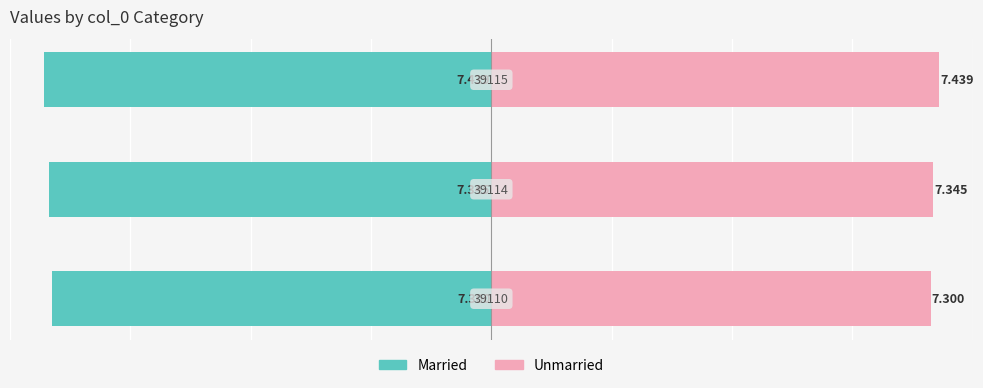

How many bars are there in total?

6